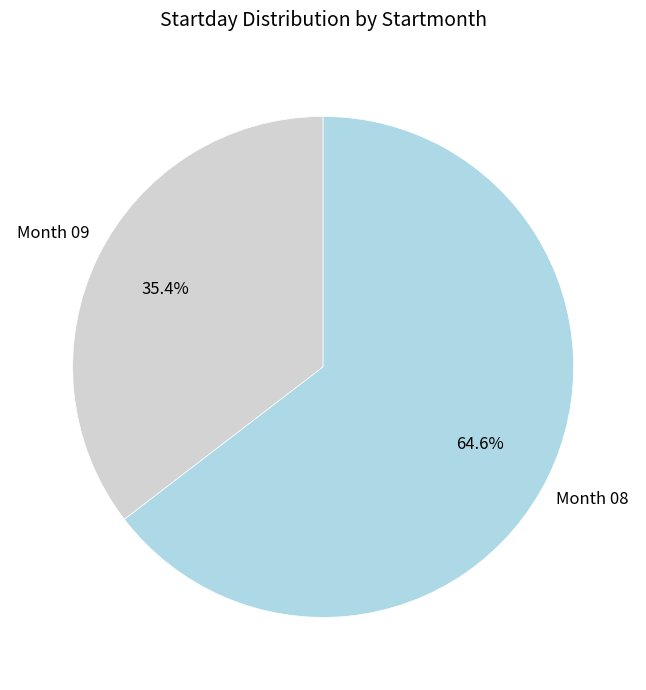

Is there a majority slice in this chart?

Yes